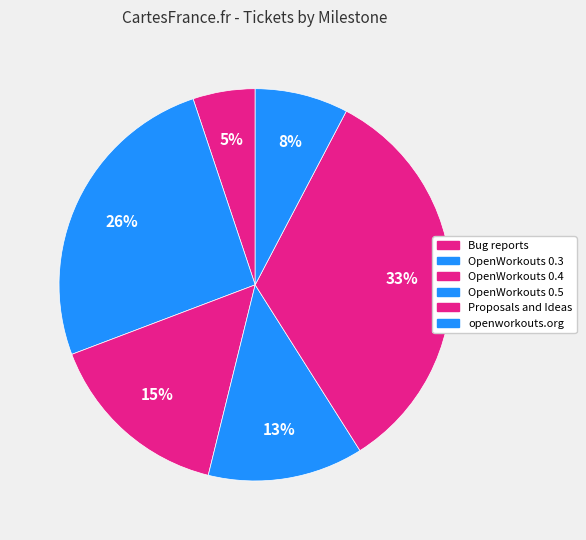

What portion of the pie excludes openworkouts.org?

92.3%